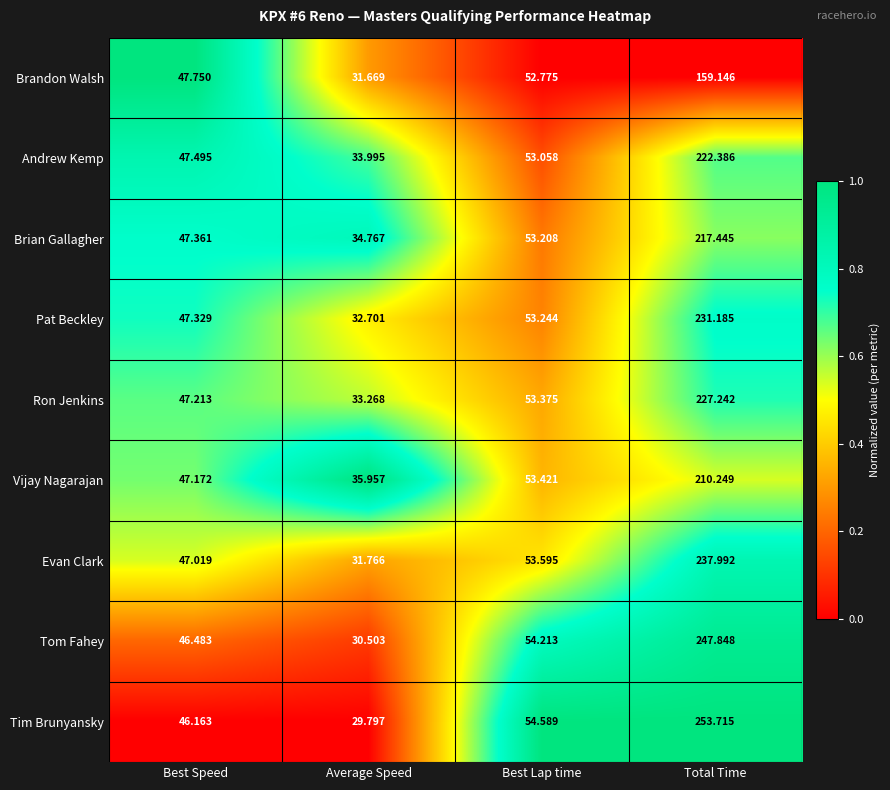

At Best Speed, list the series in order from smallest to largest.

Tim Brunyansky, Tom Fahey, Evan Clark, Vijay Nagarajan, Ron Jenkins, Pat Beckley, Brian Gallagher, Andrew Kemp, Brandon Walsh